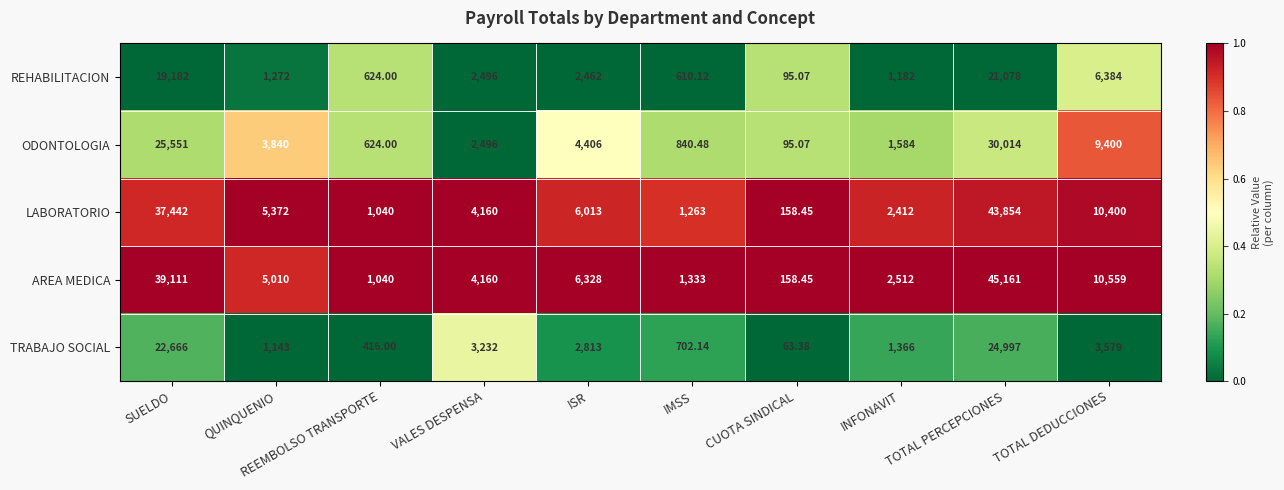

Which series has the largest range (max minus min)?

AREA MEDICA